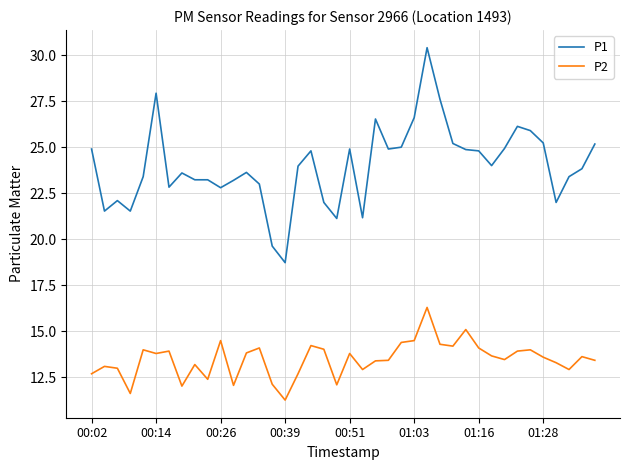

Which series has the largest range (max minus min)?

P1